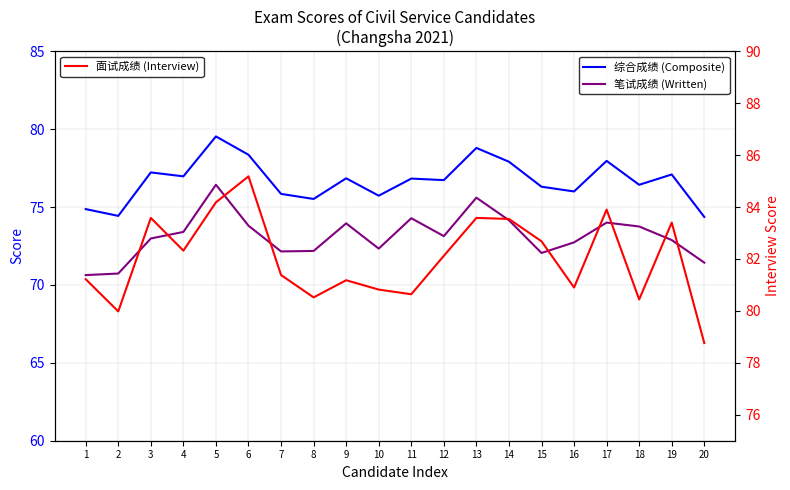

What is the maximum value shown in the chart?

85.2